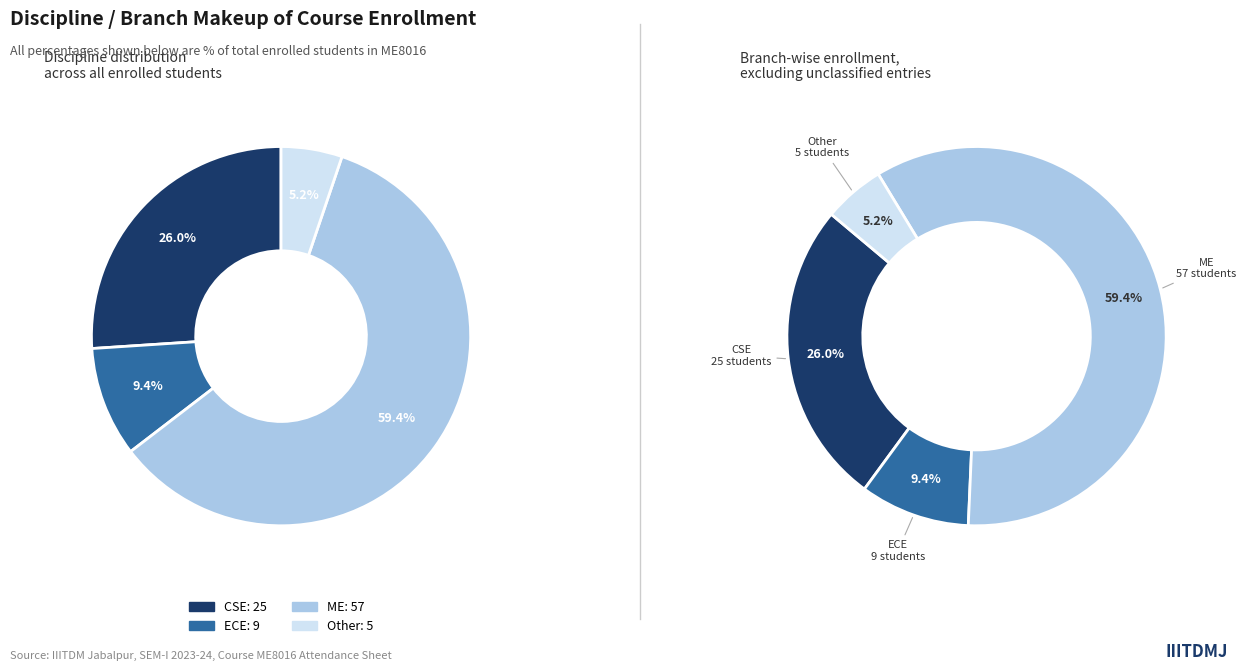

What is the majority slice?

ME